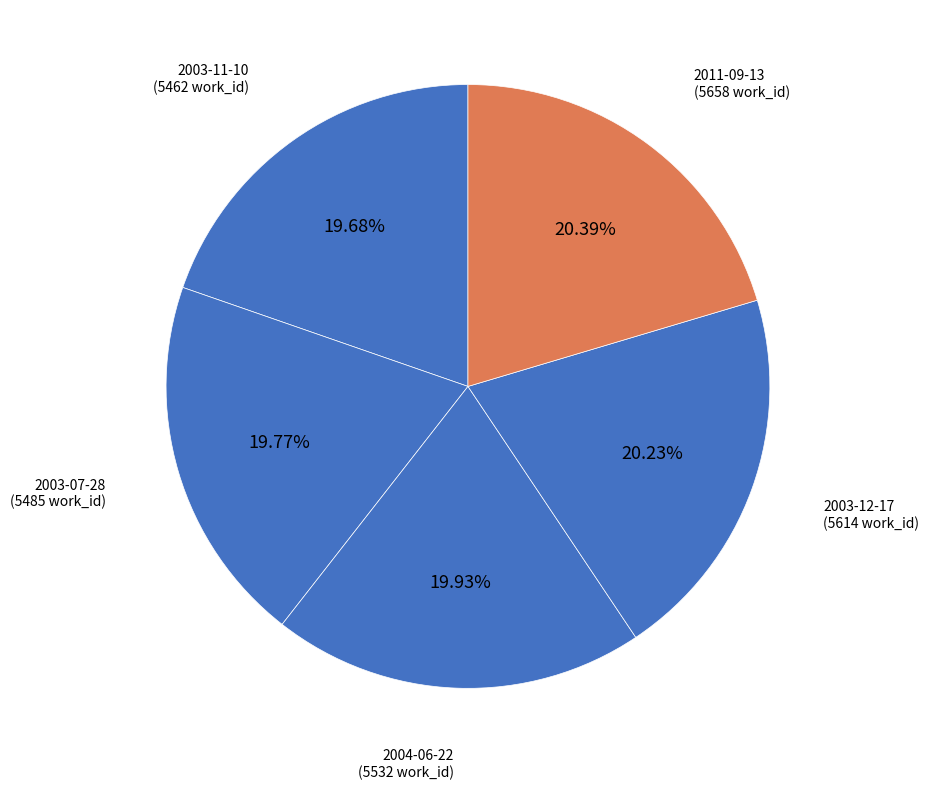

Is there any slice that represents more than half of the pie?

No